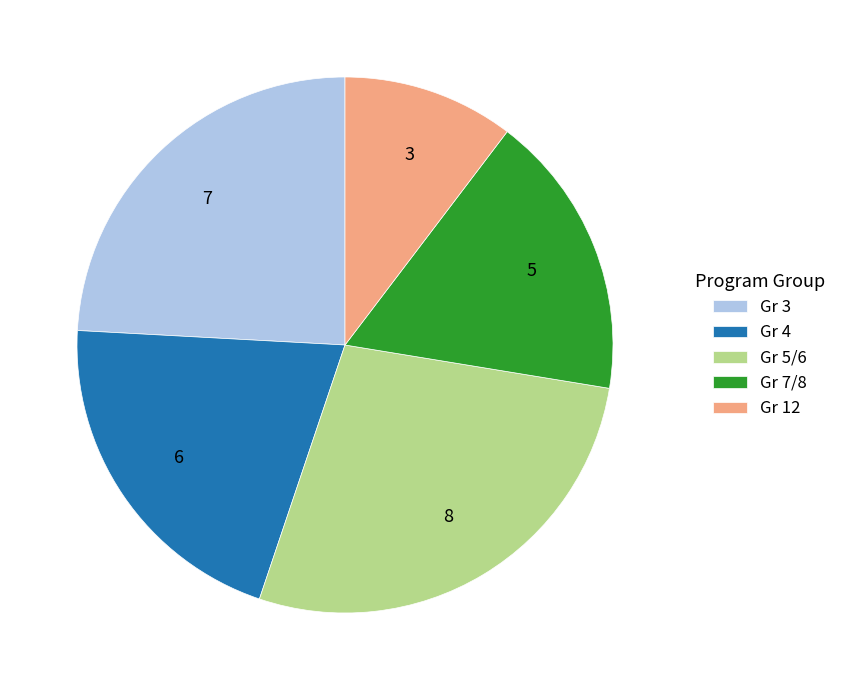

Is there a majority slice in this chart?

No